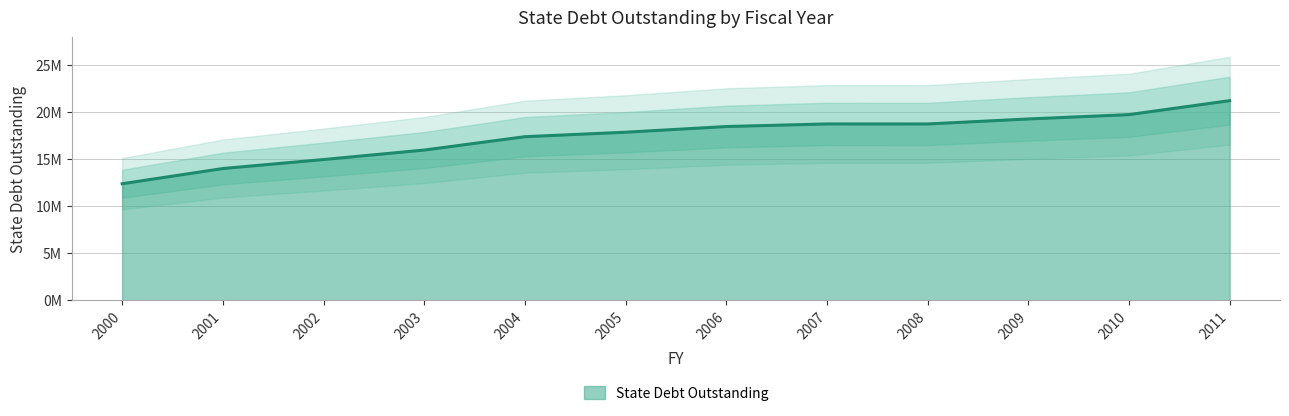

What is the sum of the values at 2011 and 2000?

33593235